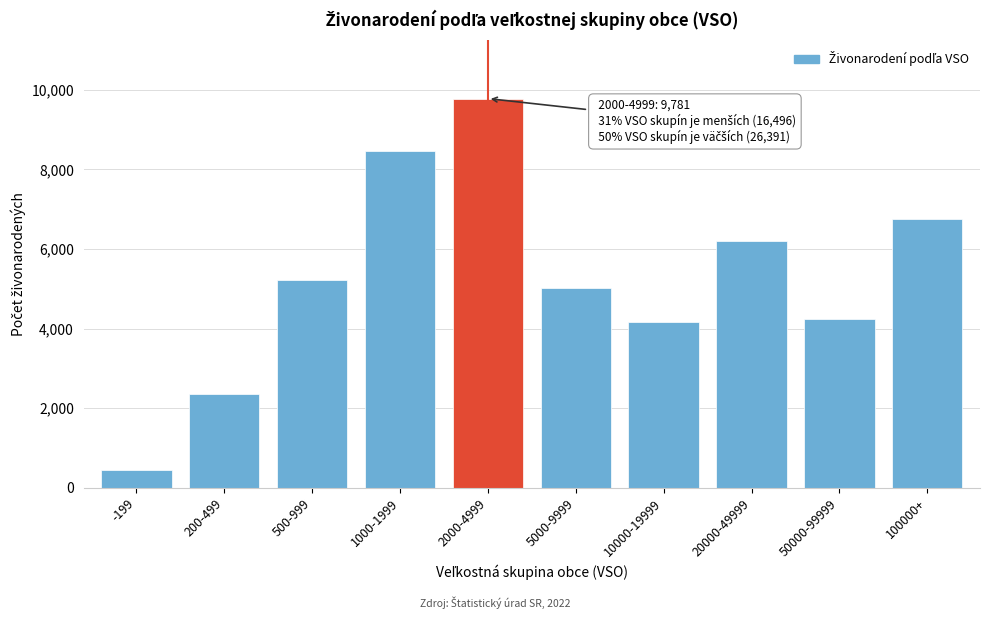

Reading left to right, extract all data points from this chart.

-199=457	200-499=2349	500-999=5216	1000-1999=8474	2000-4999=9781	5000-9999=5022	10000-19999=4164	20000-49999=6204	50000-99999=4250	100000+=6751